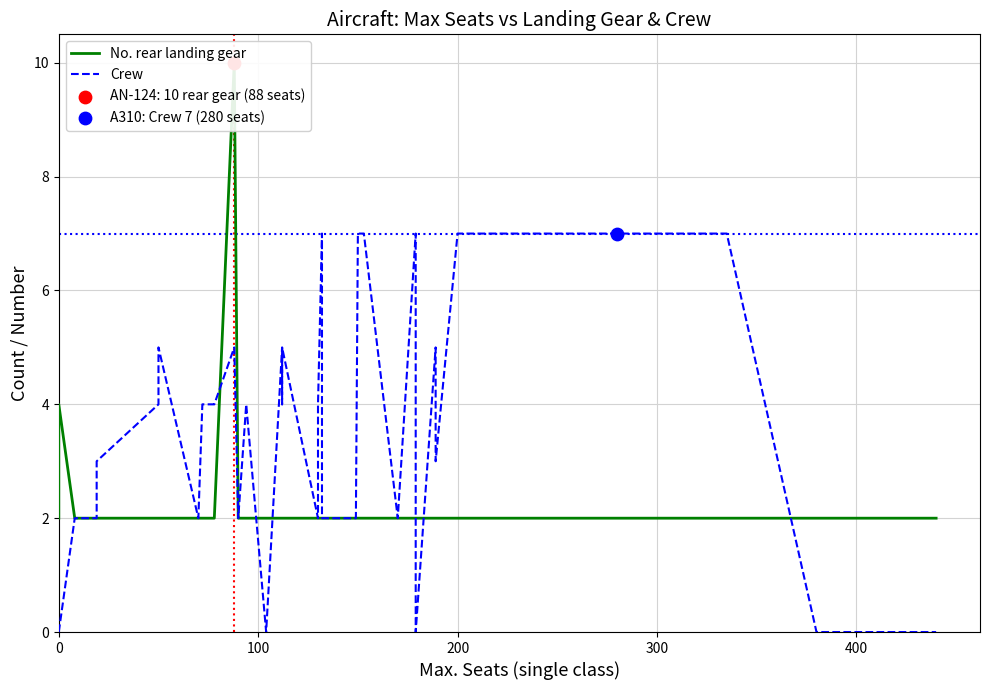

Which series reaches the minimum Y coordinate?

Crew